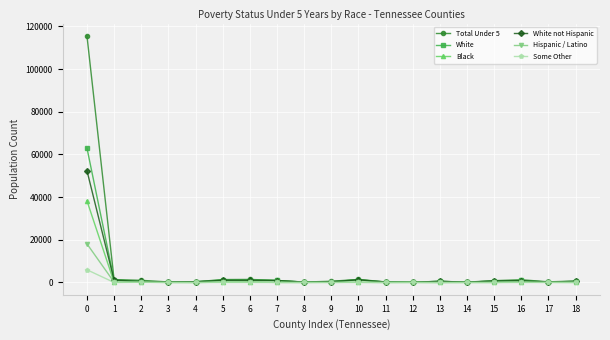

The Black series shows 52 at 14. True or false?

True